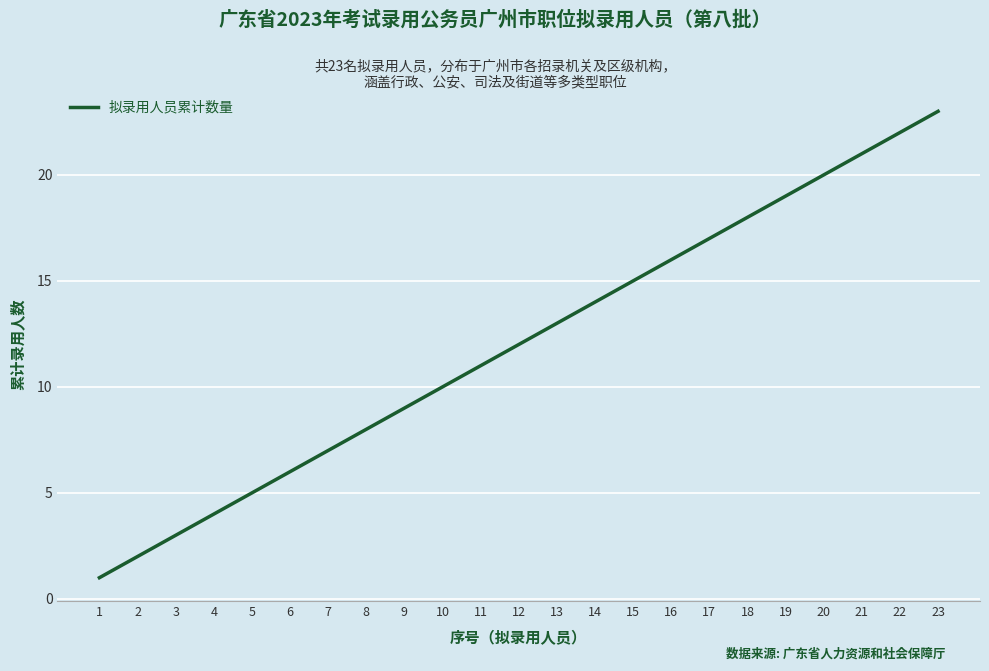

List the labels in order of value, smallest first.

1, 2, 3, 4, 5, 6, 7, 8, 9, 10, 11, 12, 13, 14, 15, 16, 17, 18, 19, 20, 21, 22, 23